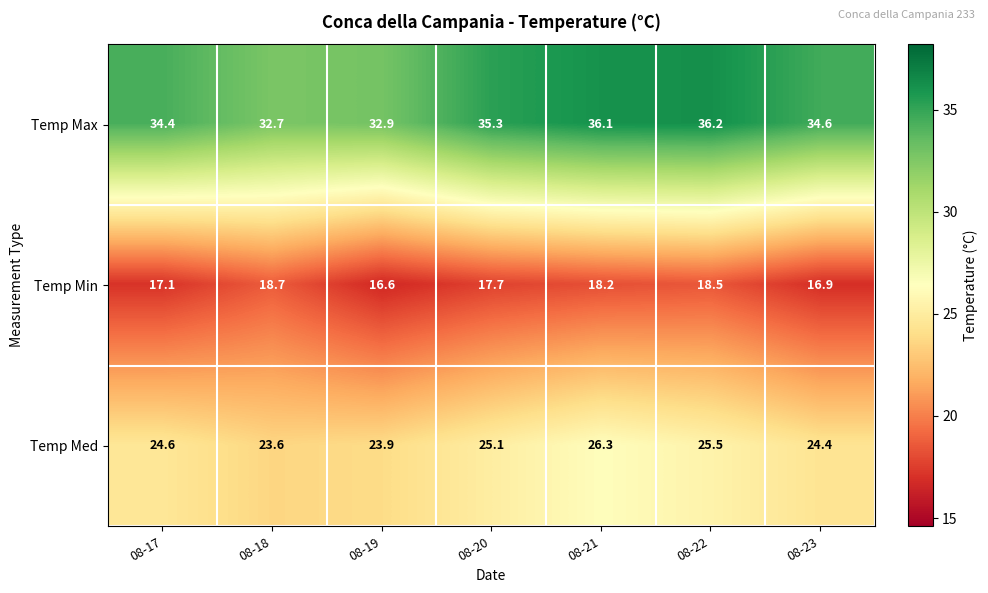

Which series has the largest range (max minus min)?

Temp Max